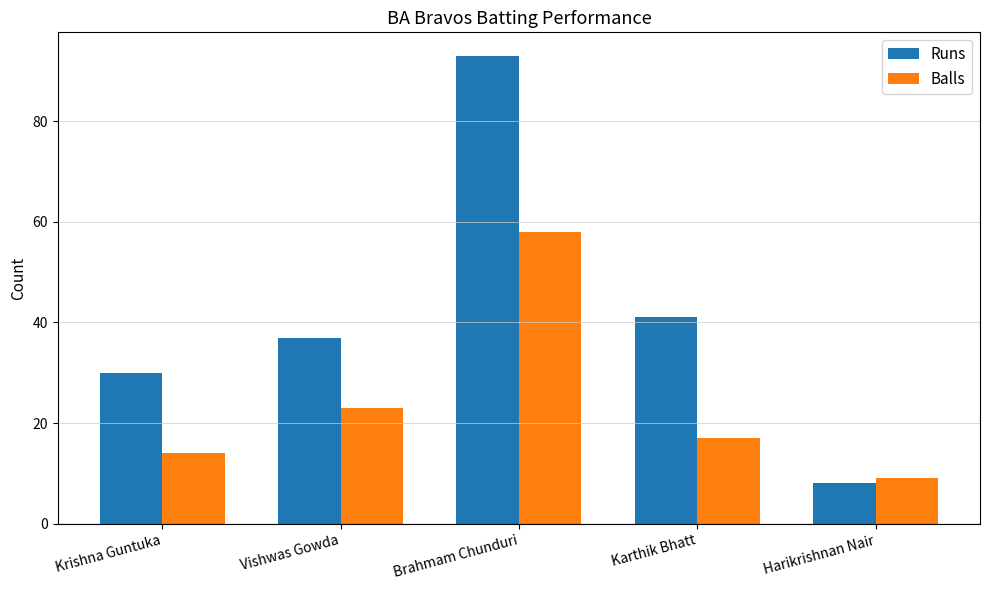

Is the value of Runs at Brahmam Chunduri greater than the value of Balls at Krishna Guntuka?

Yes